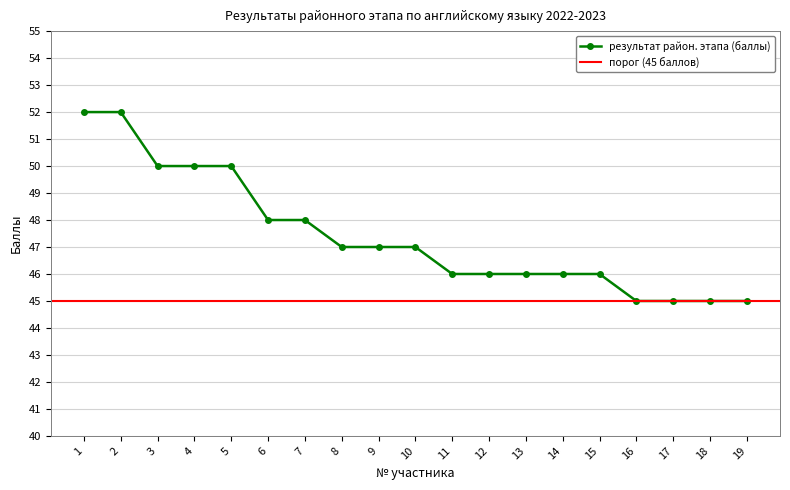

Is it true that the value at 1 is 52?

True